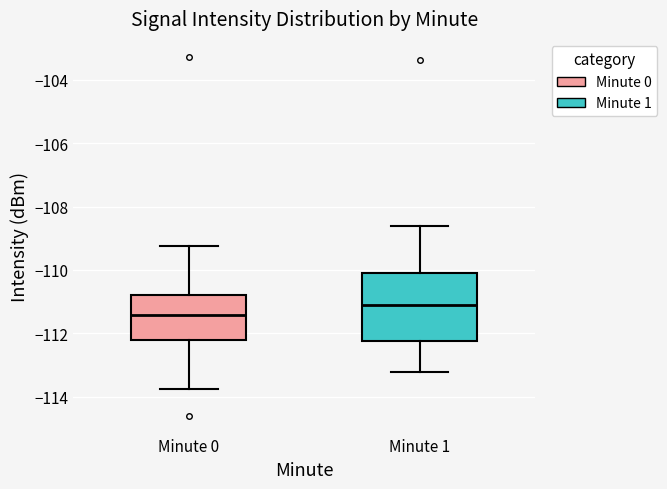

Reading left to right, read every box against the y-axis: the position of its median line, the range the box covers, and the ends of its whiskers. The values are not printed on the chart, so give them approximately, as read against the axis.

Minute 0: median -111.4, box -112.2 to -110.8, whiskers -113.8 to -109.2
Minute 1: median -111.2, box -112.2 to -110.0, whiskers -113.2 to -108.6